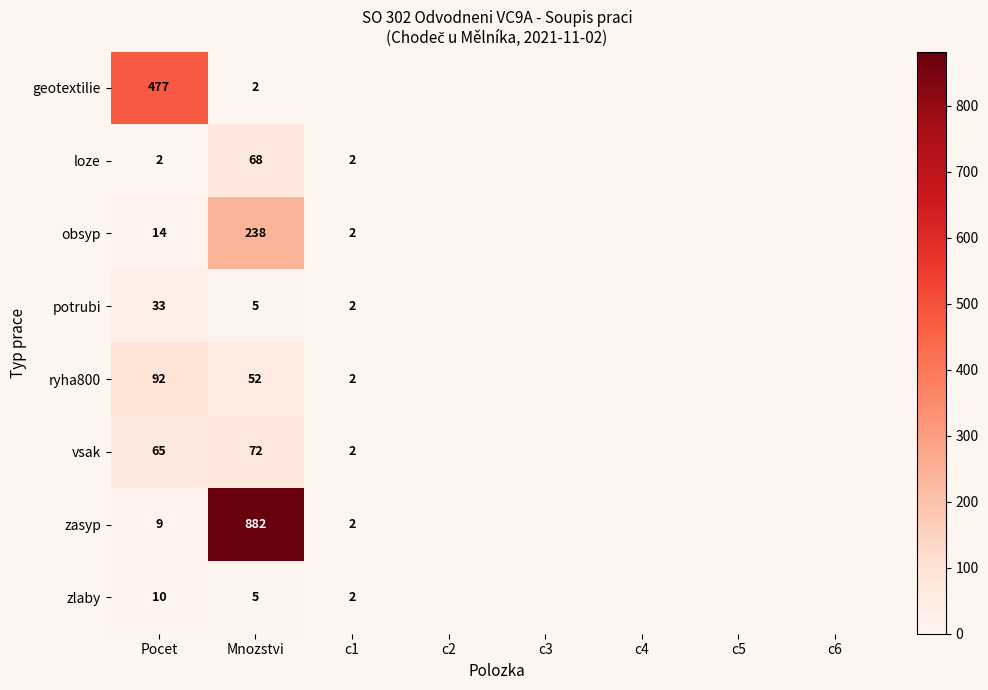

True or false: vsak has a value of 42 at Pocet.

False